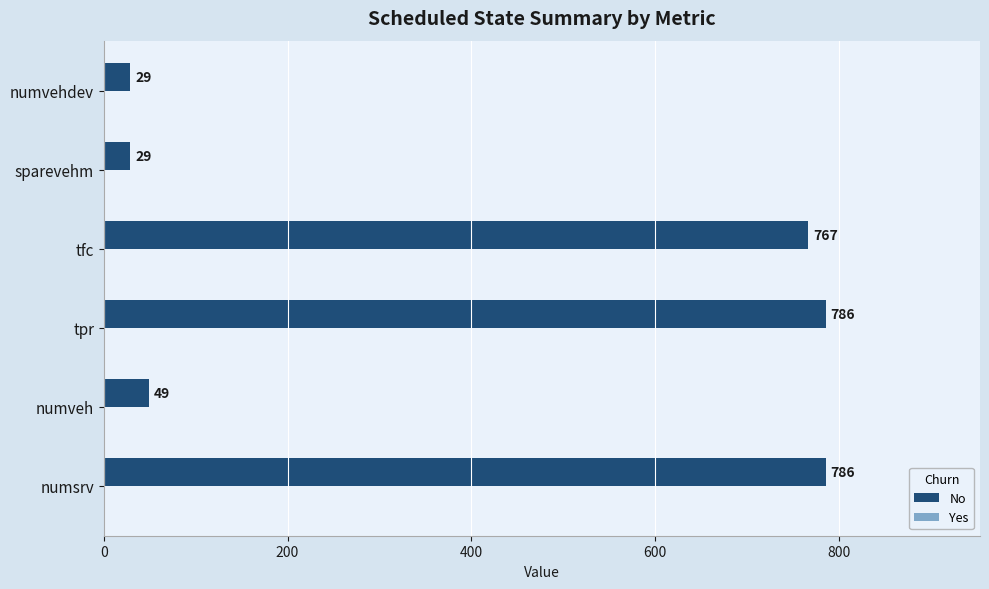

What is the greatest value displayed?

786